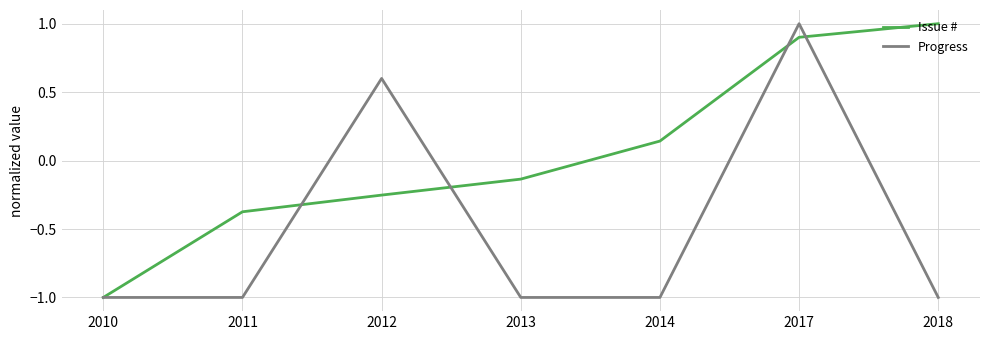

At 2011, list the series in order from largest to smallest.

Issue #, Progress